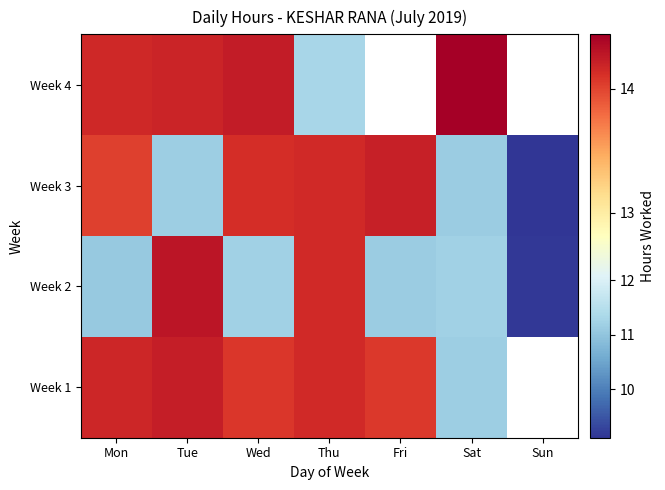

Which has a higher value, Tue or Mon?

Tue